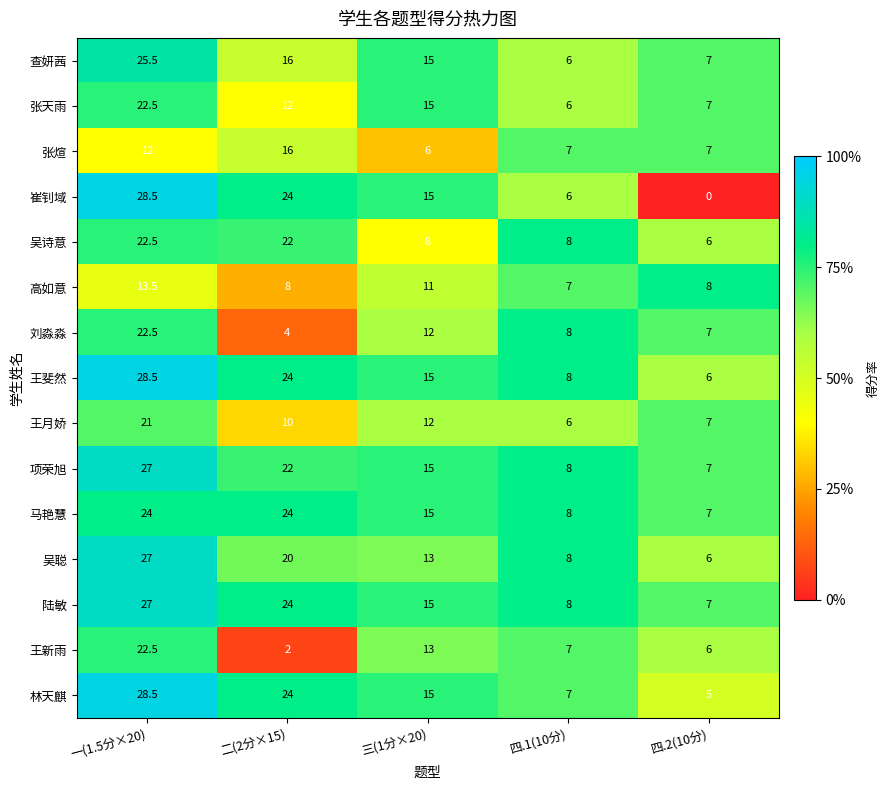

Is it true that 查妍茜 equals 15.0 at 三(1分×20)?

True